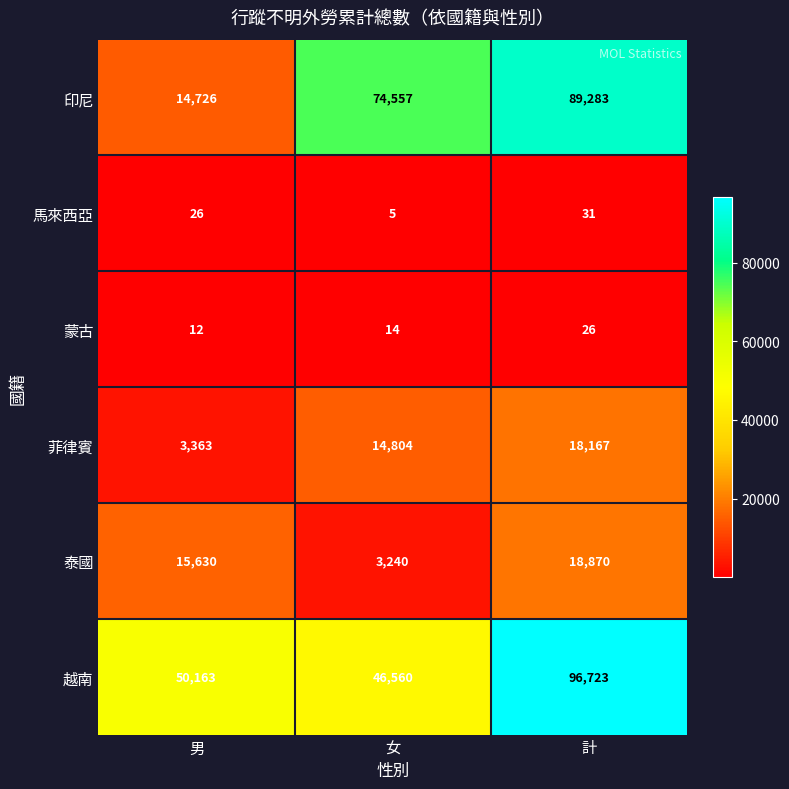

What is the spread (max minus min) of values at 計?

96697